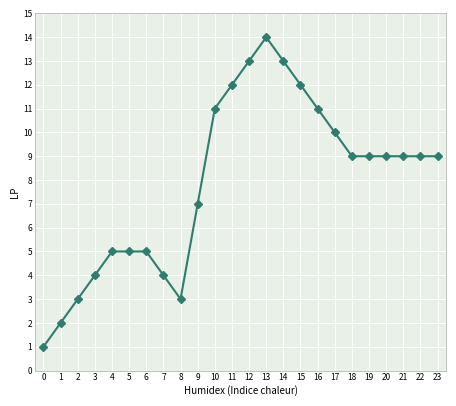

What is the difference between the maximum and minimum values?

13